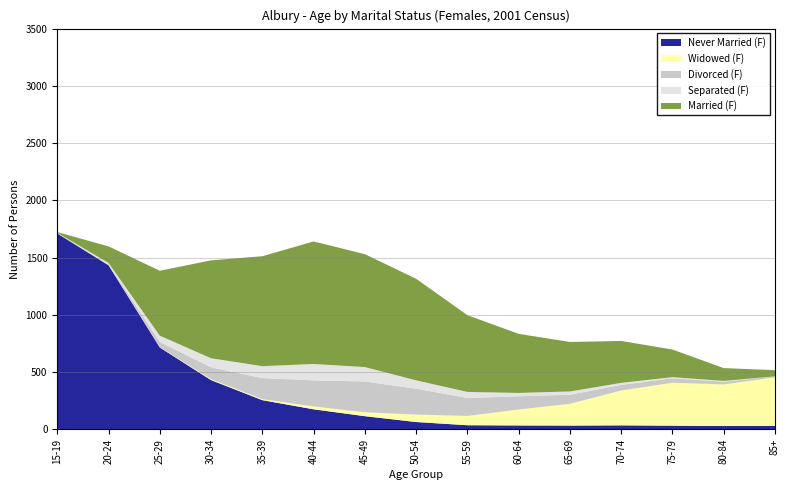

Reading left to right, what are all the values shown in this chart?

Never Married (F): 1711	1433	715	430	255	175	115	64	36	34	33	35	32	29	31
Widowed (F): 3	3	3	8	9	25	34	65	81	139	190	304	375	363	423
Divorced (F): 3	5	45	104	184	228	269	226	157	116	79	49	39	24	9
Separated (F): 0	12	55	79	104	143	126	73	53	29	29	18	10	7	0
Married (F): 6	145	567	855	960	1070	986	887	670	516	432	366	241	112	54